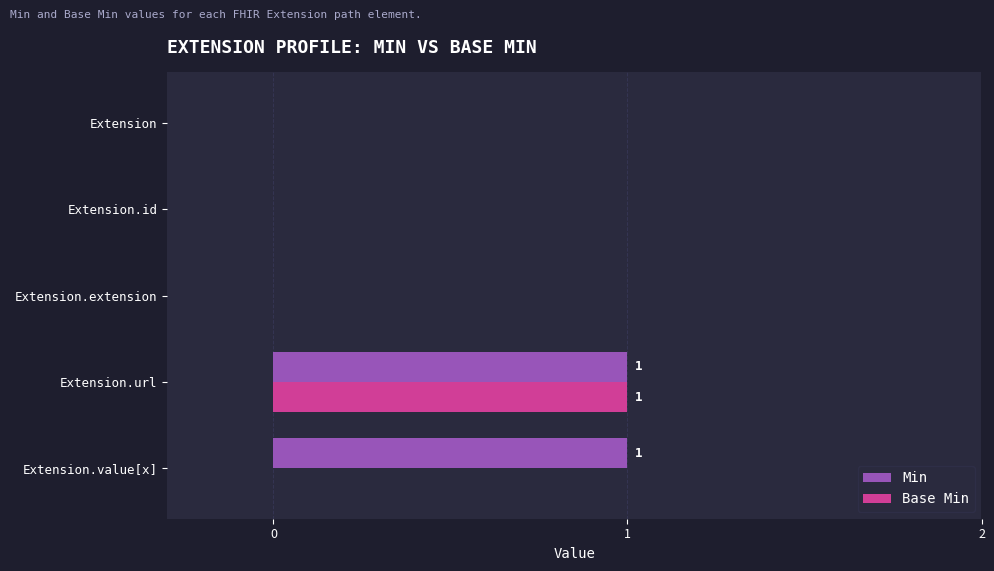

True or false: Base Min has a value of 1 at Extension.url.

True